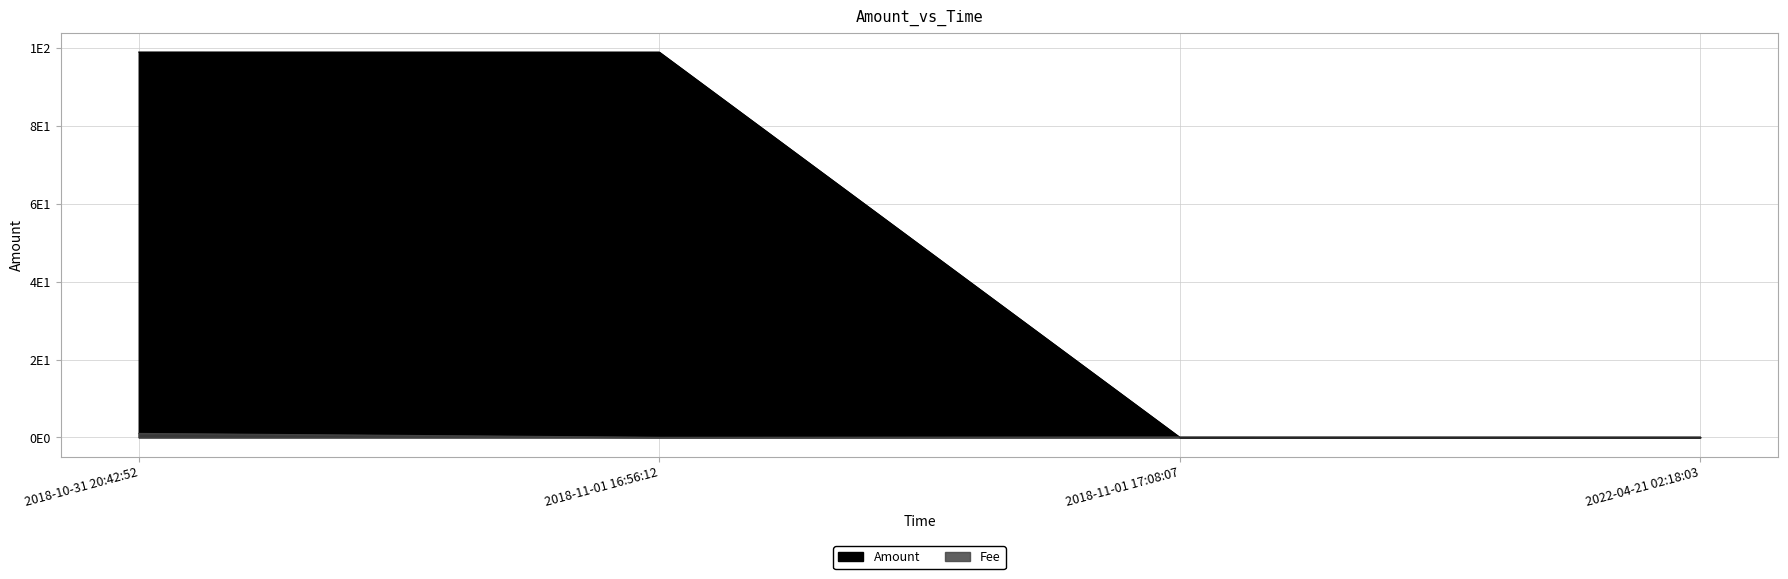

What are all the series names shown in the legend?

Amount, Fee